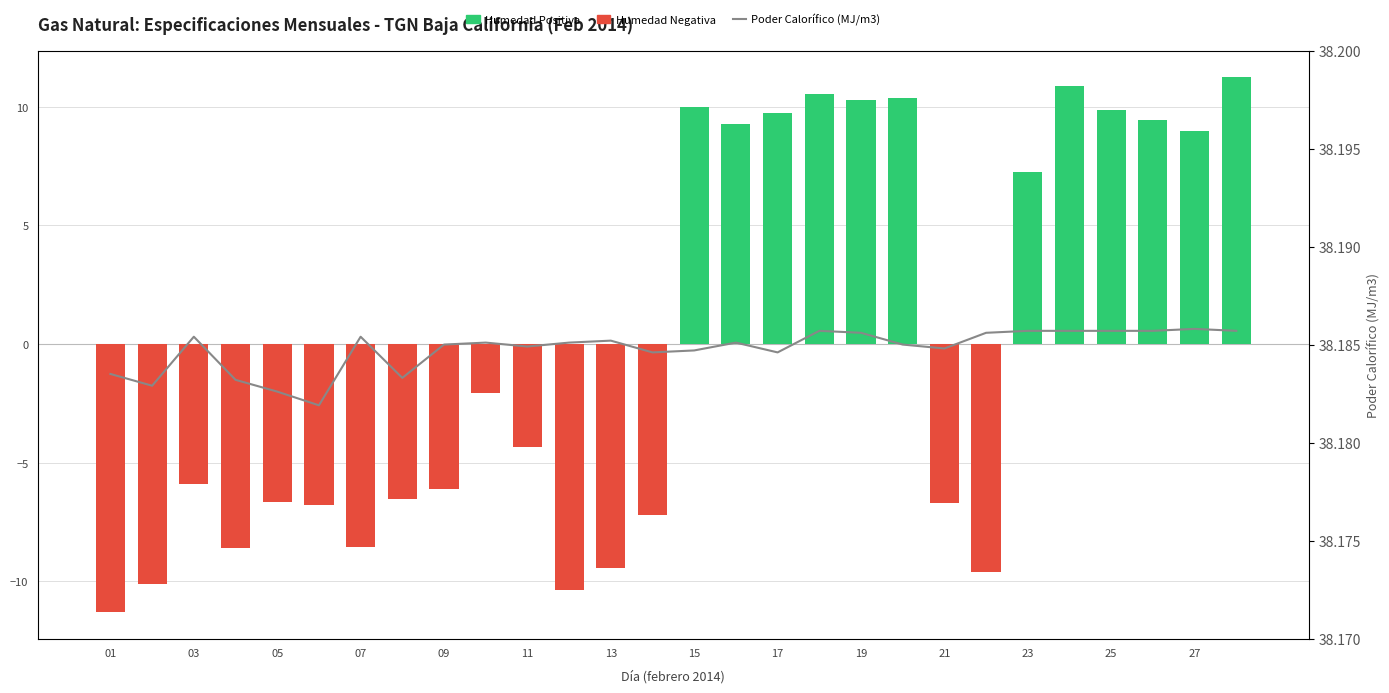

How many categories are shown in the chart?

28